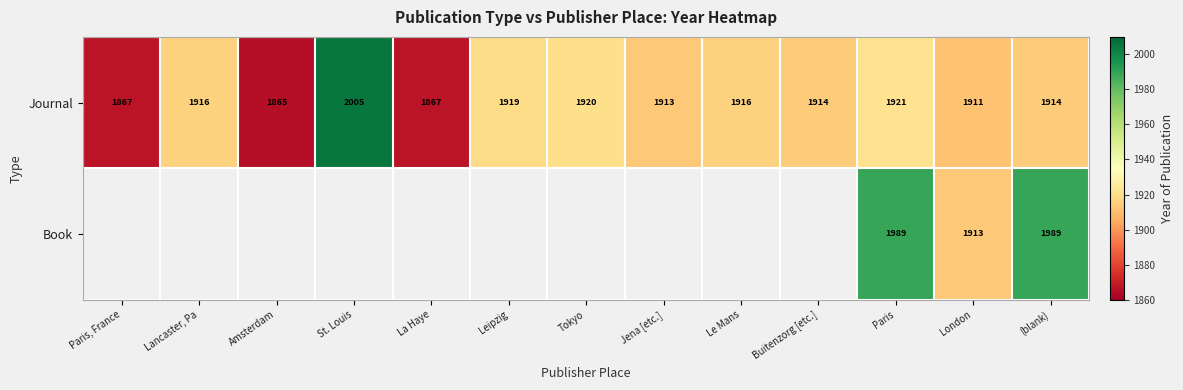

What is the sum of all Journal values?

24848